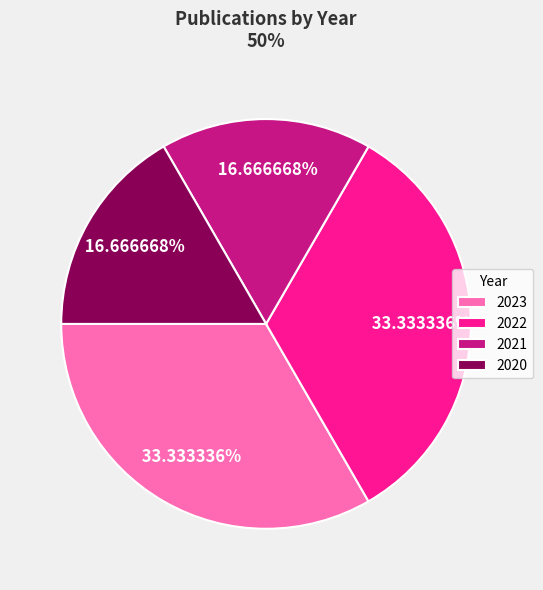

Do 2020 and 2021 together represent more than half of the pie?

No